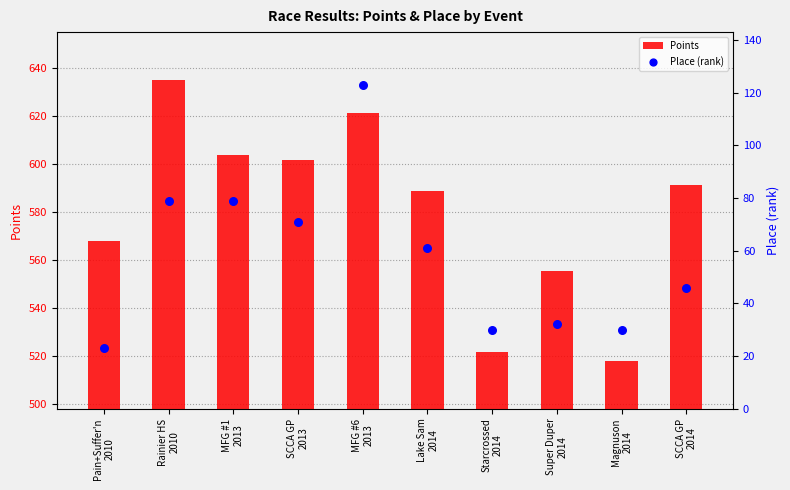

What are all the series names shown in the legend?

Points, Place (rank)